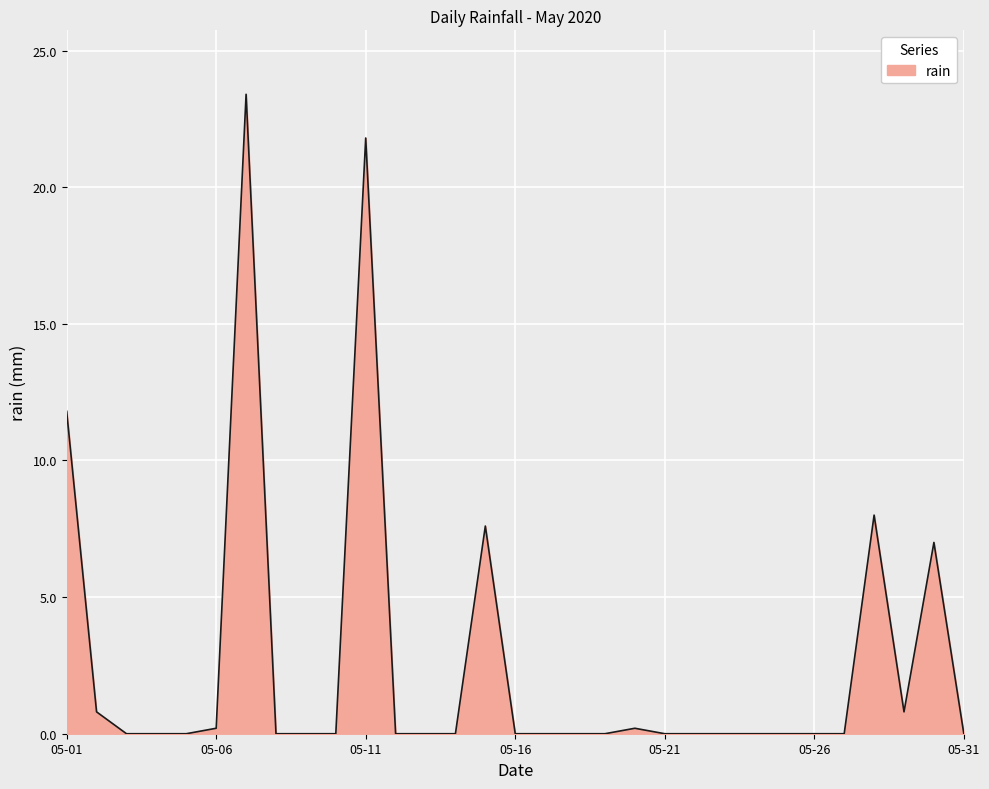

What is the maximum value shown in the chart?

23.4